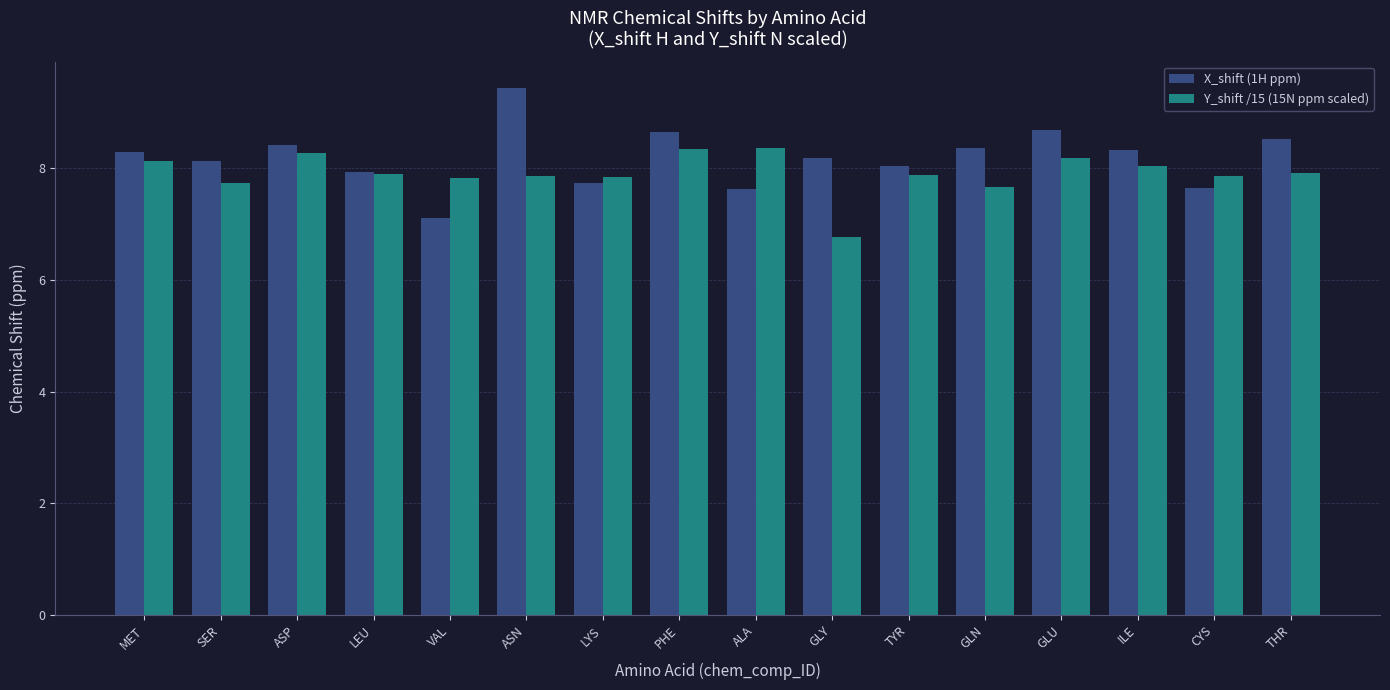

What are all the series names shown in the legend?

X_shift (1H ppm), Y_shift /15 (15N ppm scaled)